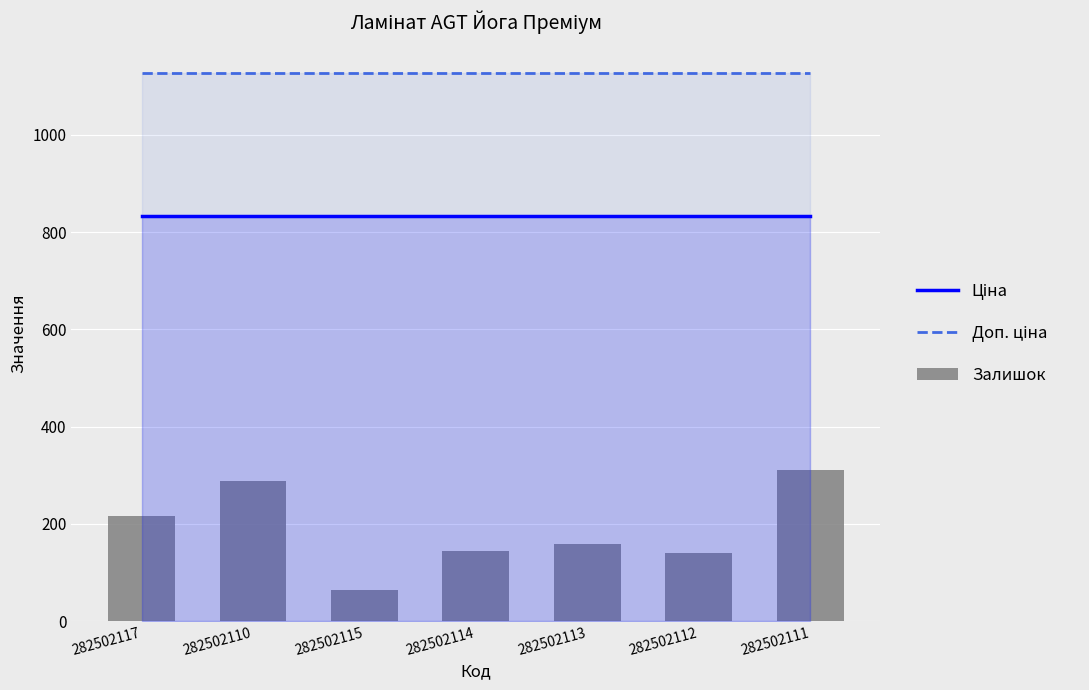

What is the lowest value of the Ціна series?

832.4